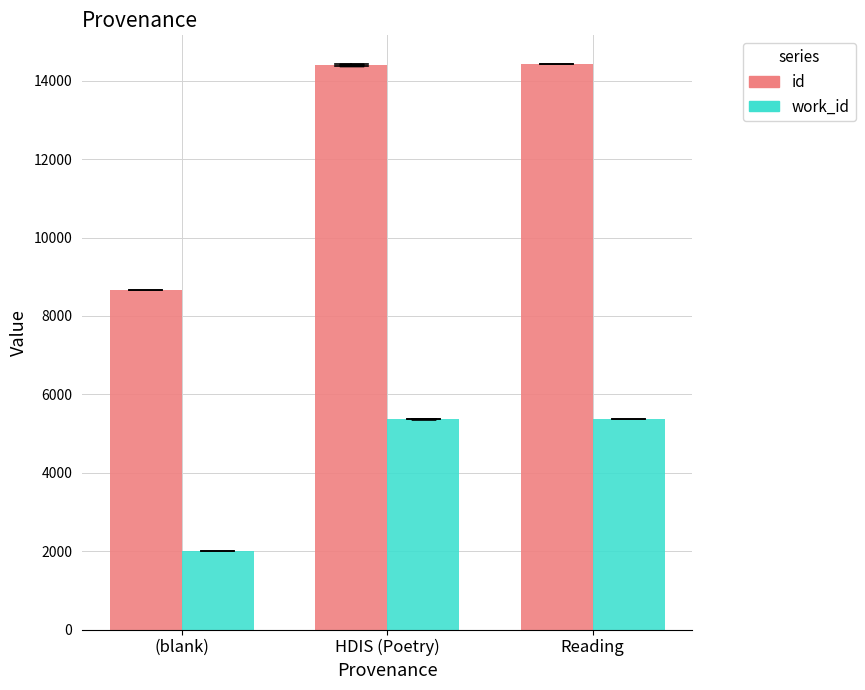

The work_id series shows 5366 at HDIS (Poetry). True or false?

True